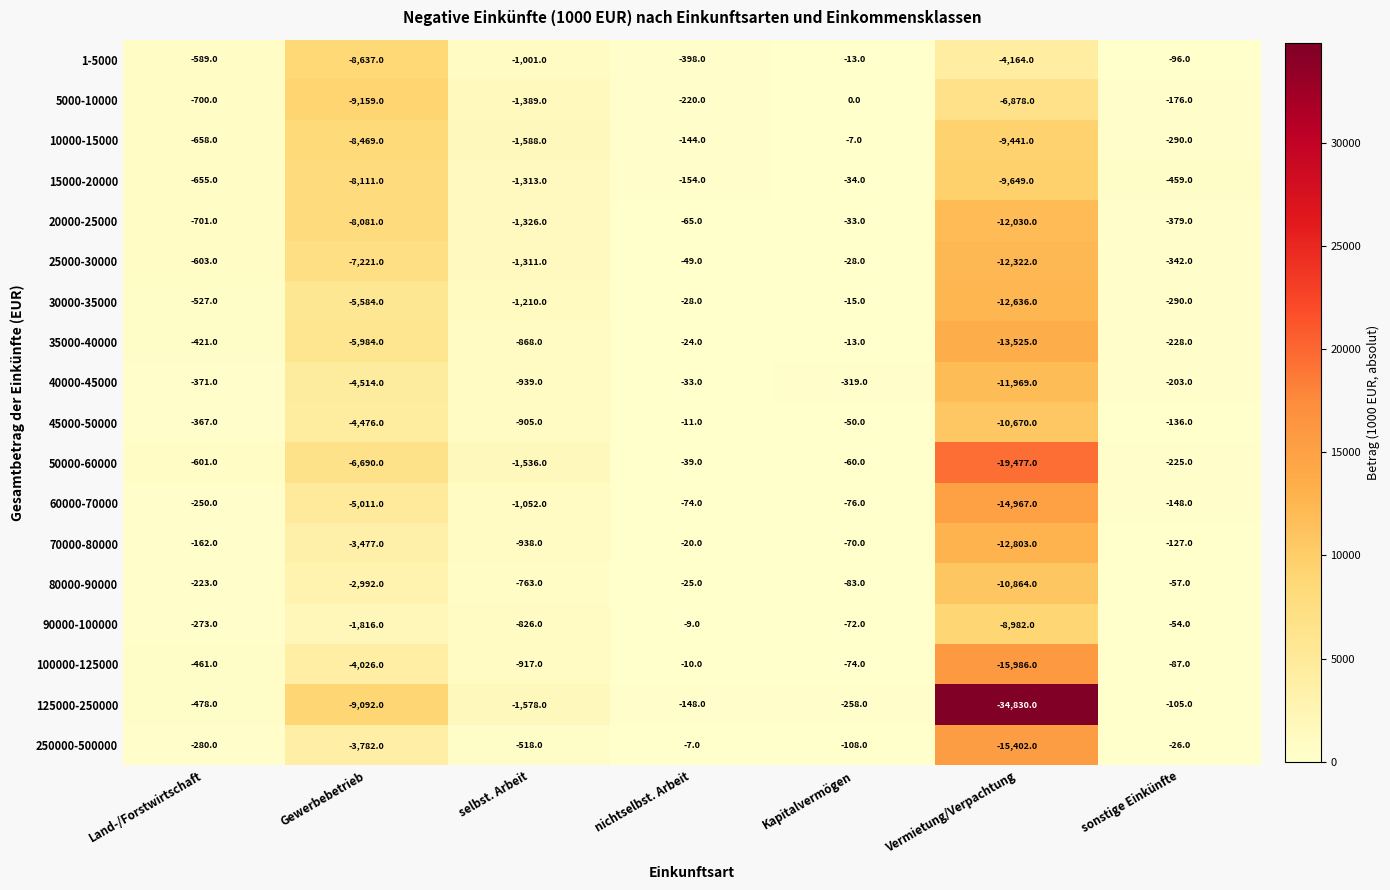

What is the sum of the 10000-15000 values at nichtselbst. Arbeit and selbst. Arbeit?

-1732